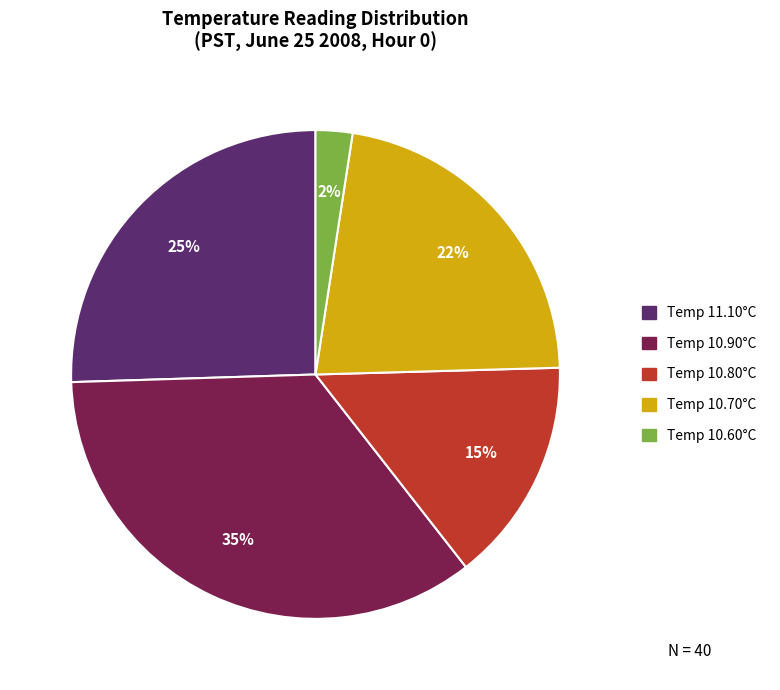

Is there a majority slice in this chart?

No